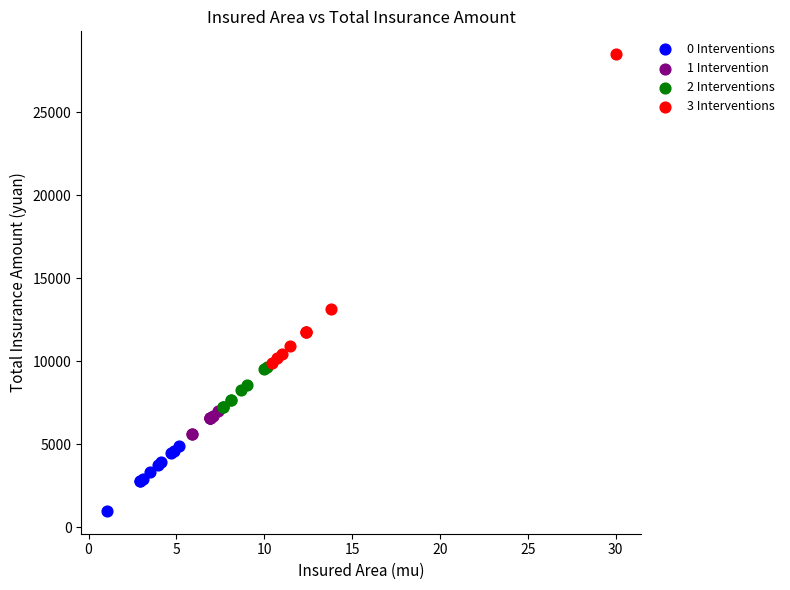

Which series contains the highest Y value?

3 Interventions